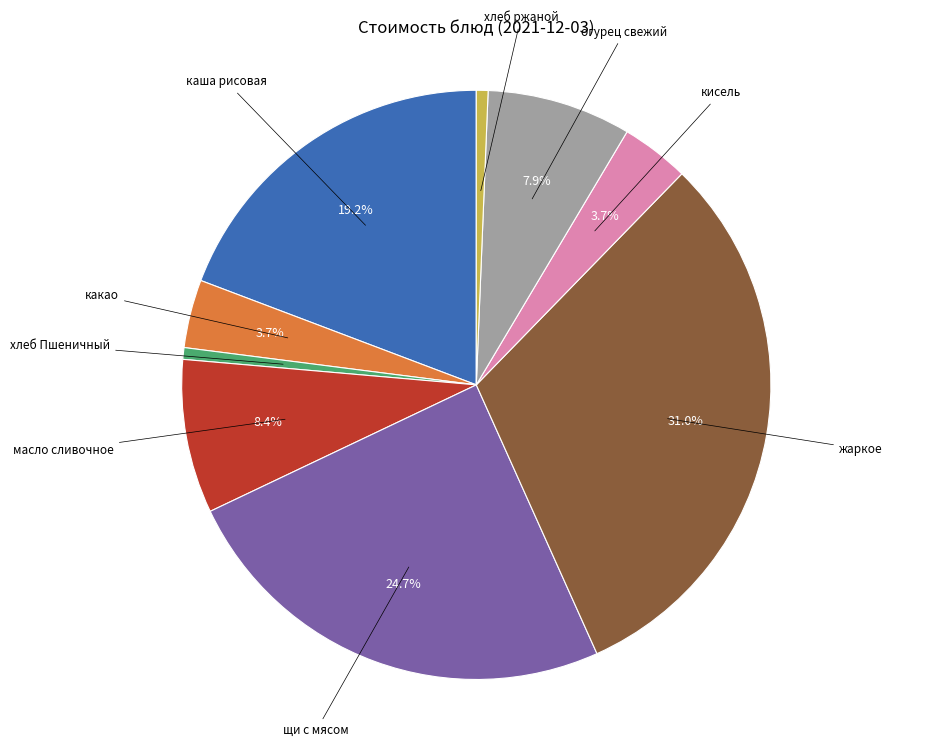

The щи с мясом slice represents 30% of the pie. True or false?

False